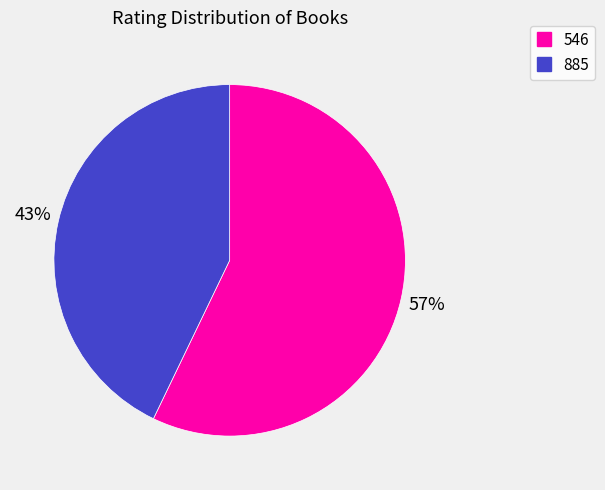

To the nearest percent, what is the difference between the 546 and 885 slice percentages?

14%